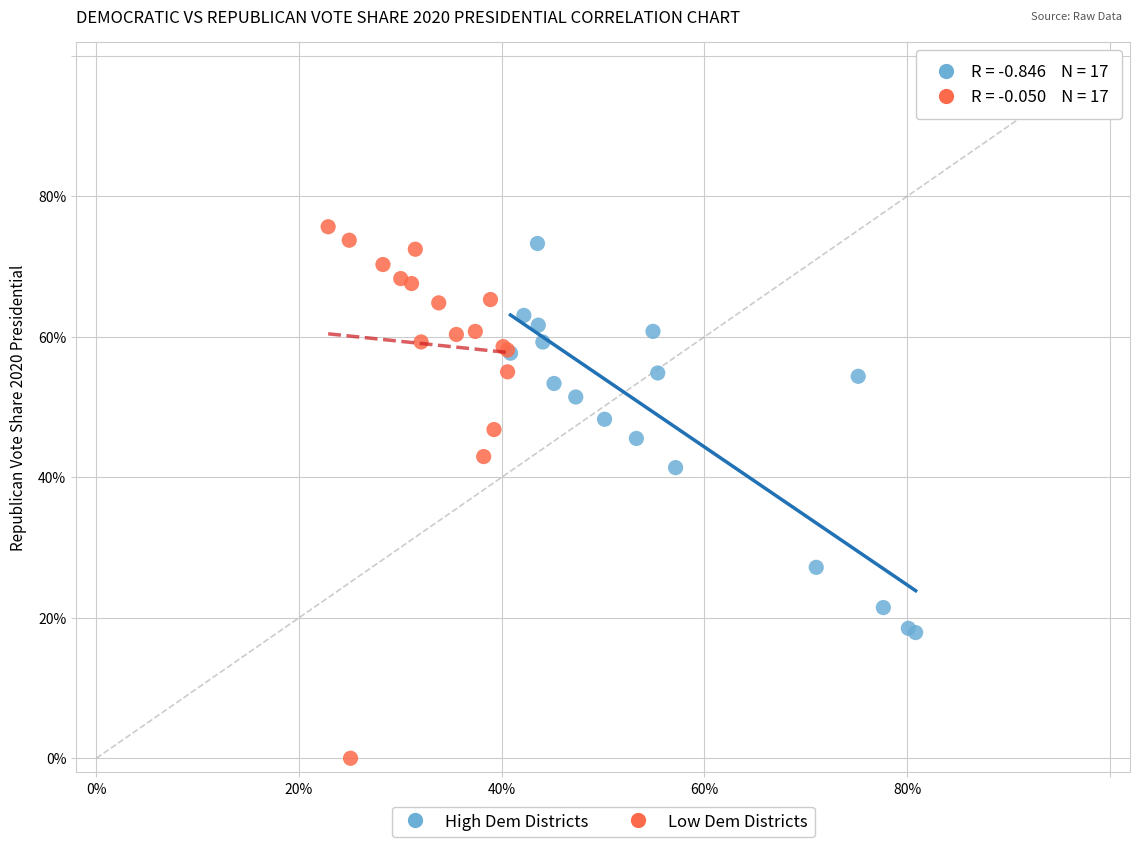

What are all the series names shown in the legend?

High Dem Districts, Low Dem Districts